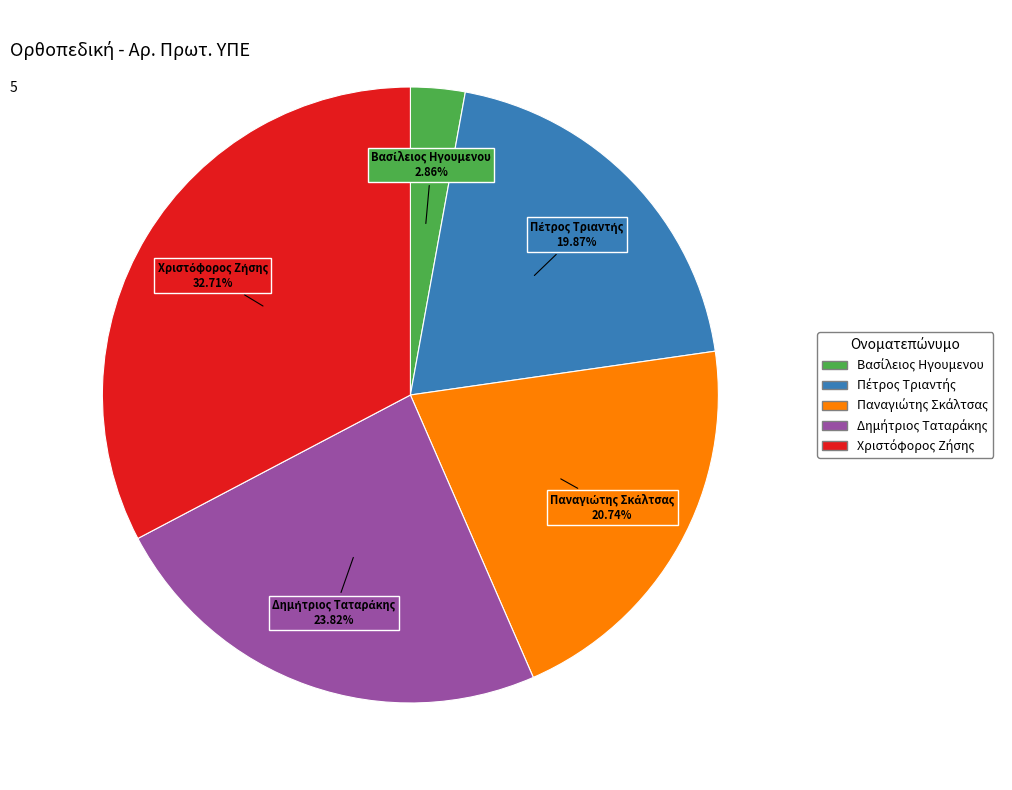

Is there a majority slice in this chart?

No